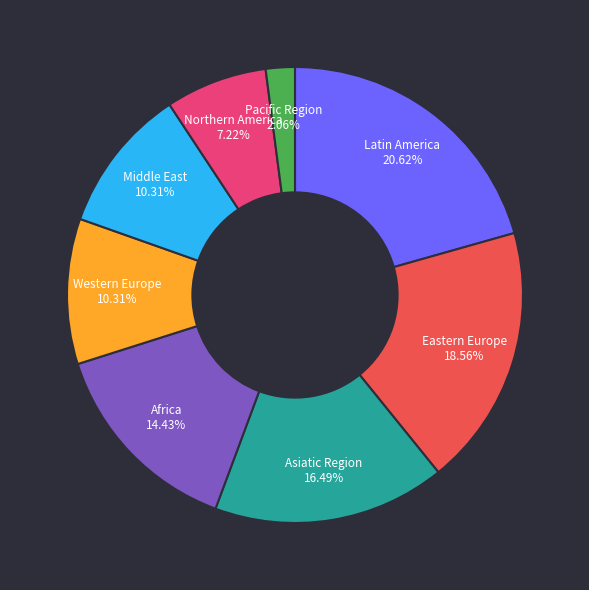

Do Eastern Europe and Middle East together represent more than half of the pie?

No